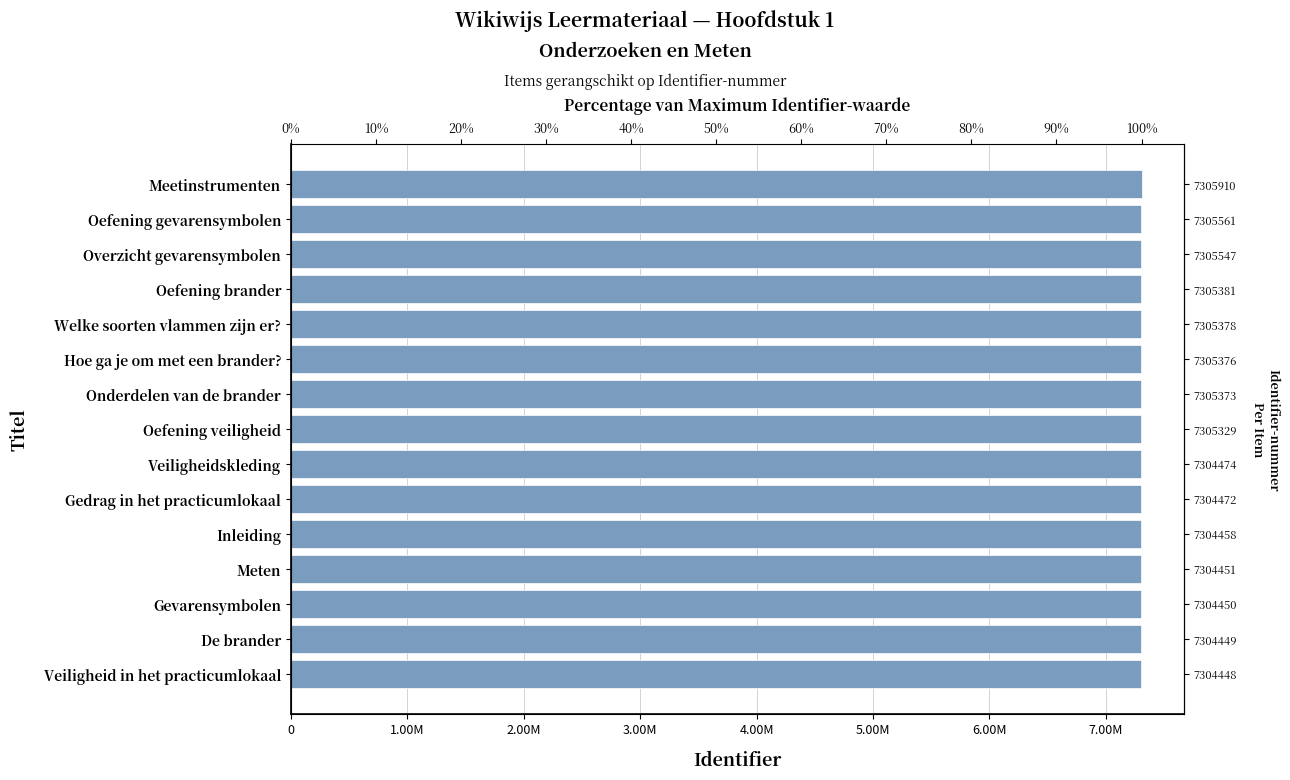

Count the number of data series in this chart.

1